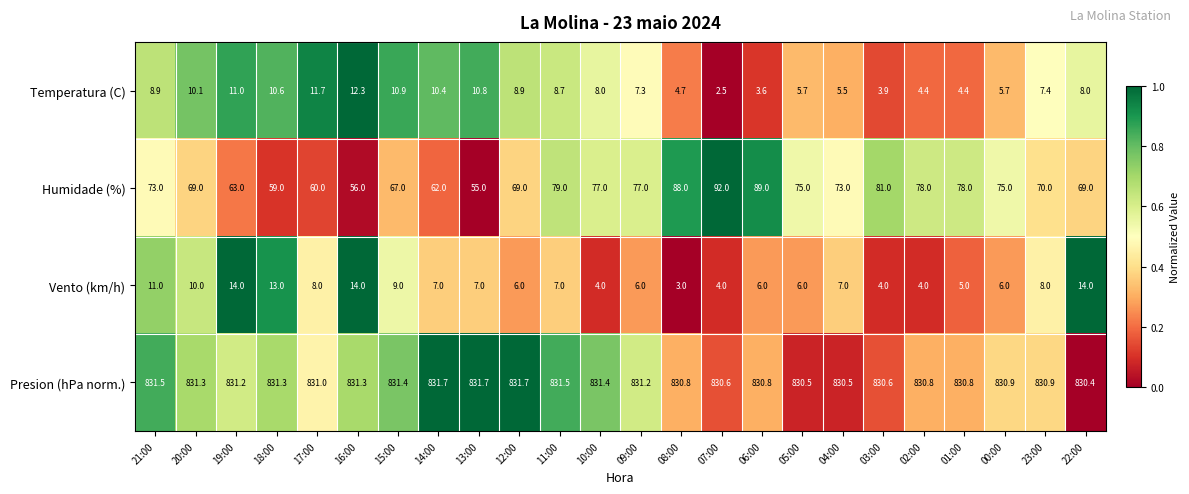

Count the number of categories in the chart.

24